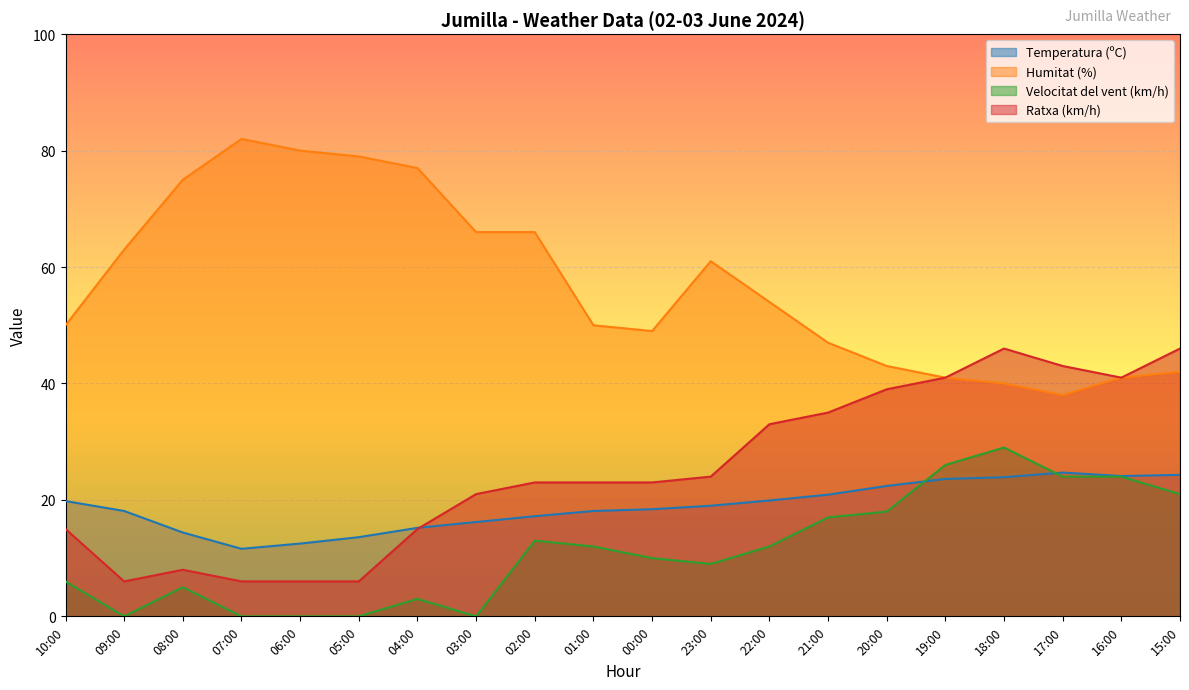

What is the difference between the maximum and second lowest values in the Velocitat del vent (km/h) series?

29.0